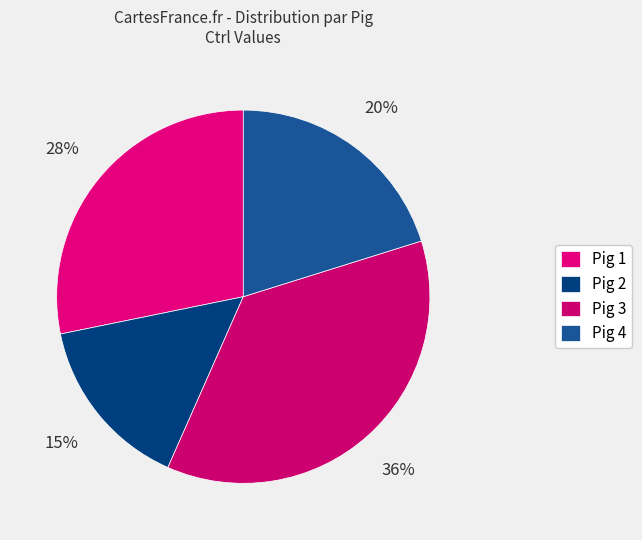

Which slice is the smallest?

Pig 2